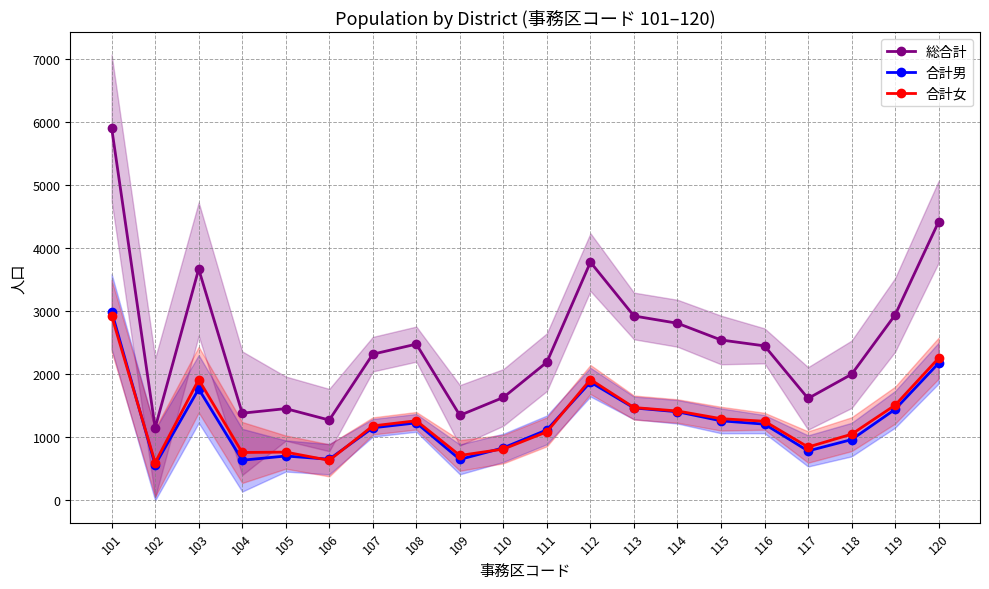

The 合計女 series shows 1454 at 120. True or false?

False